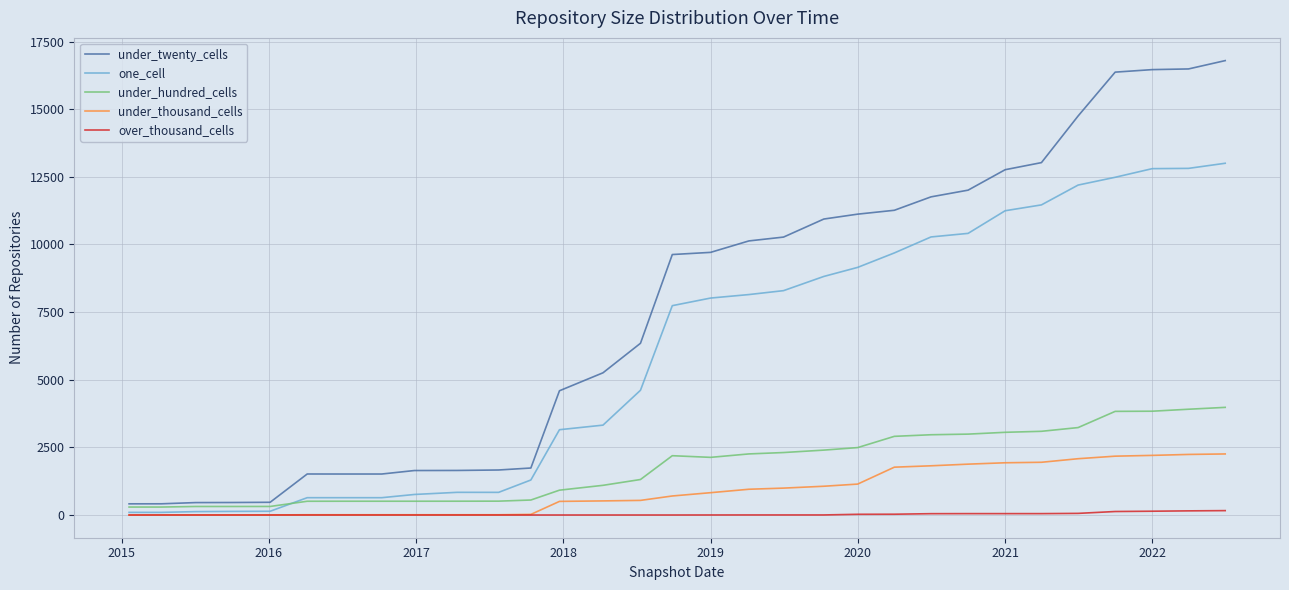

How many series are shown in this chart?

5